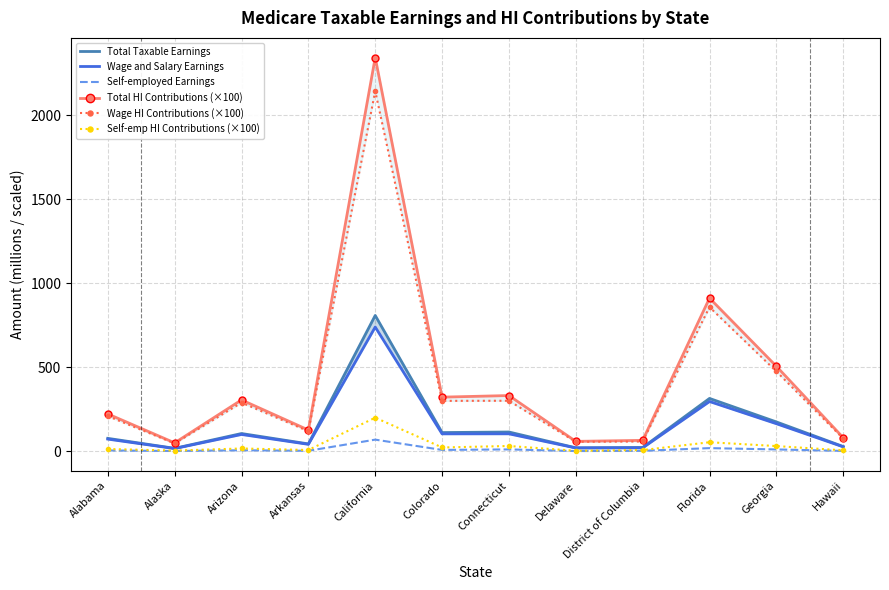

What is the value of the Wage and Salary Earnings point at the 3rd from the left?

99.7